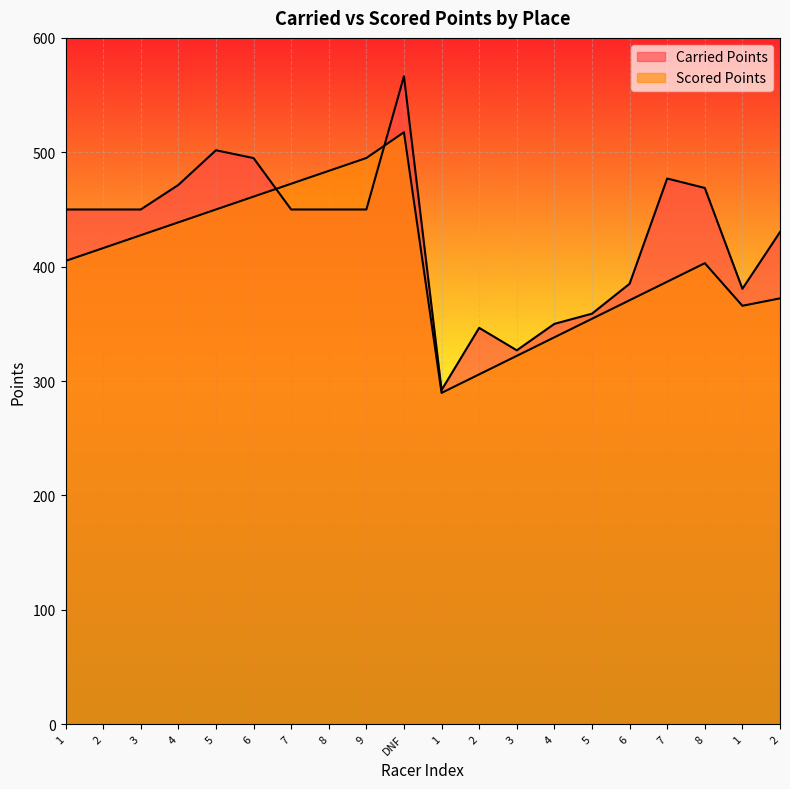

How many lines are shown in the chart?

2